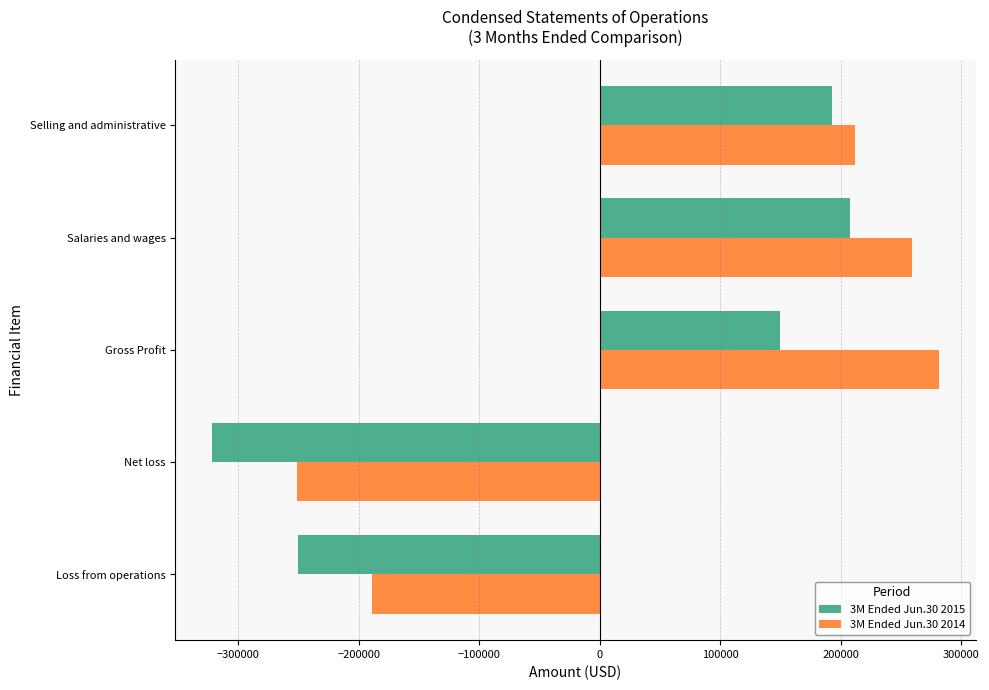

Rank the categories by 3M Ended Jun.30 2015 value from highest to lowest.

Salaries and wages, Selling and administrative, Gross Profit, Loss from operations, Net loss